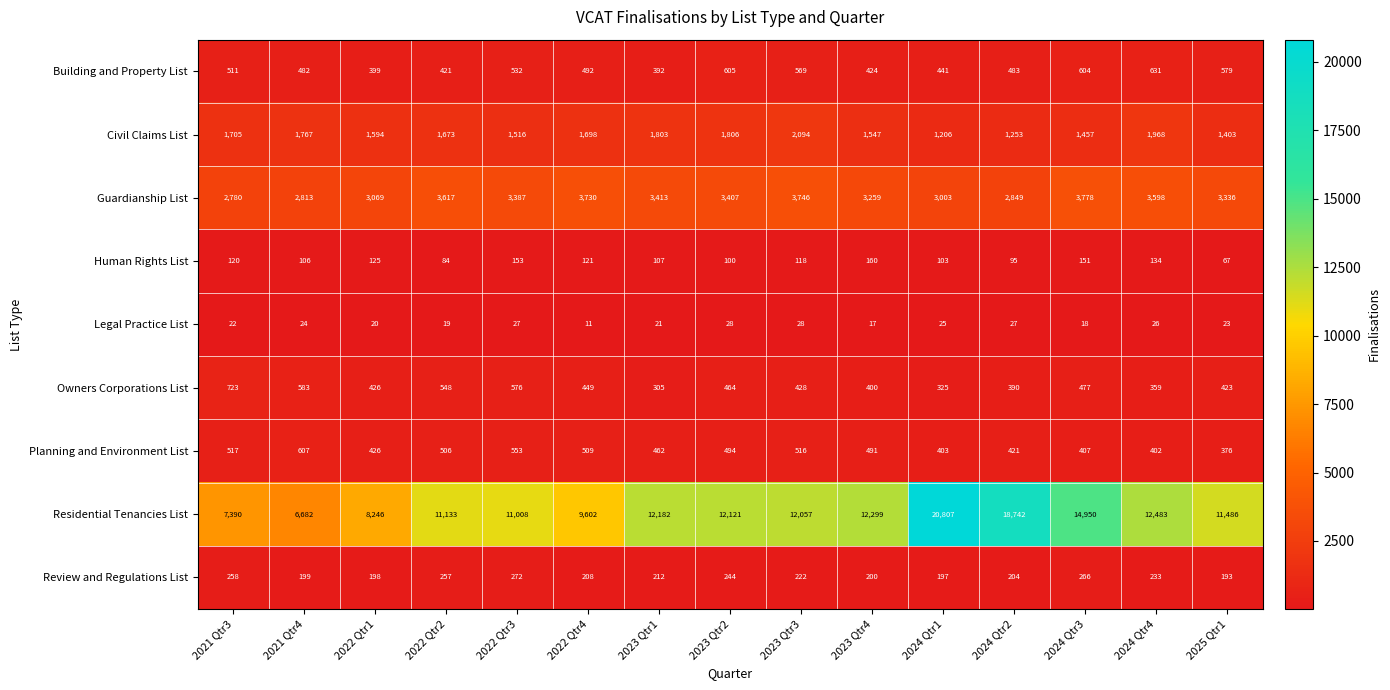

How many series are shown in this chart?

9